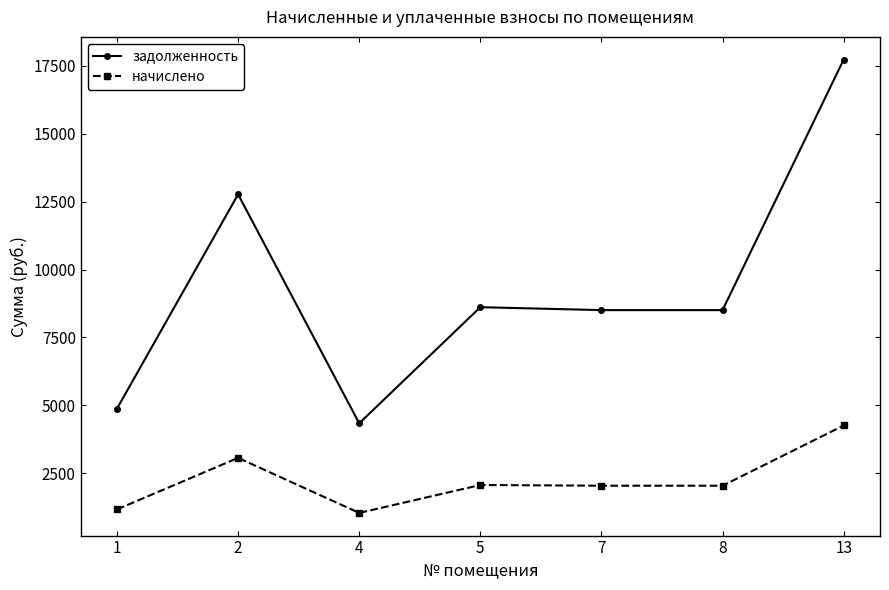

Which series changed the most between 1 and 7?

задолженность